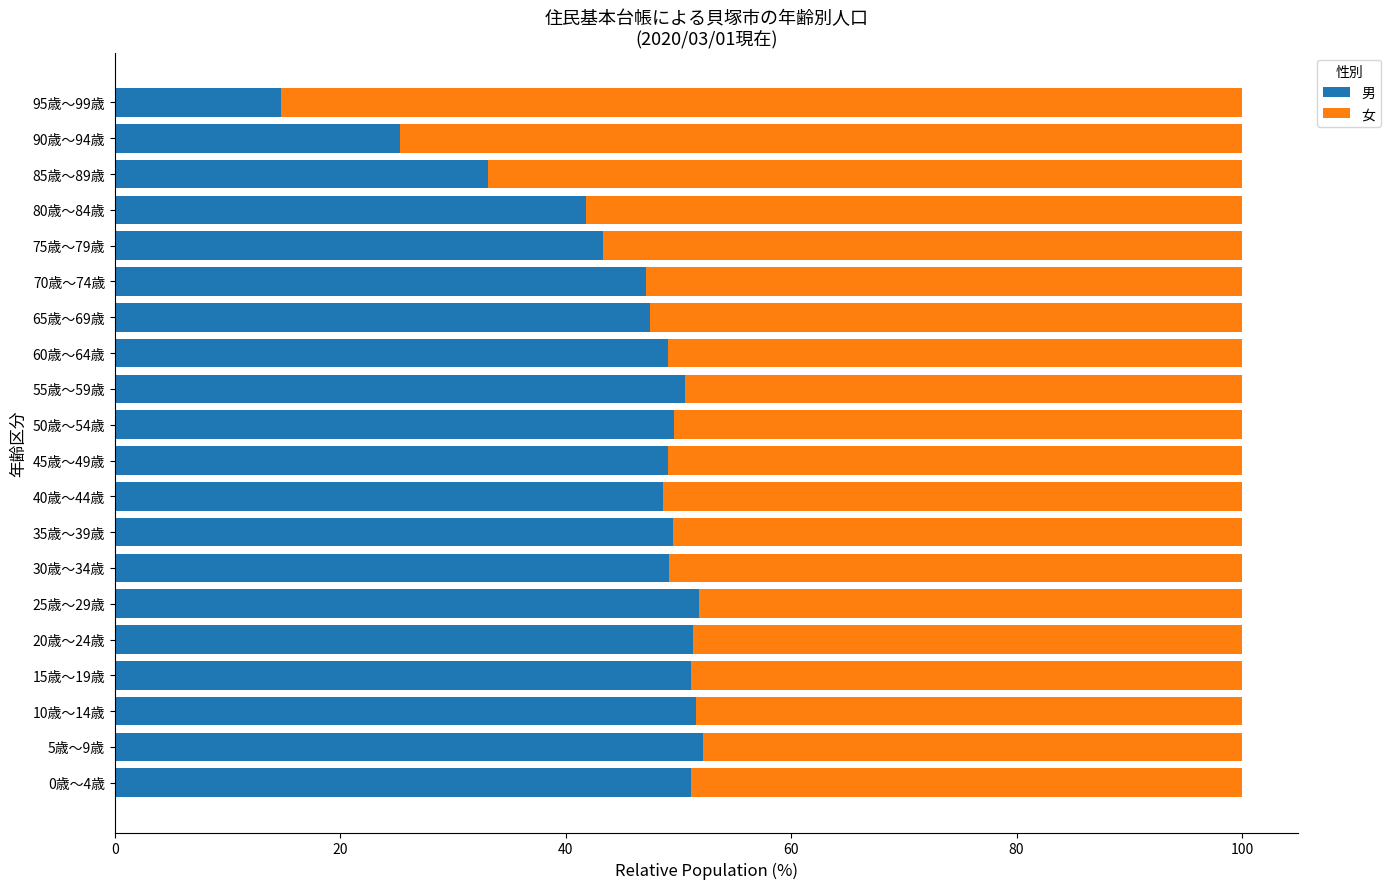

What is the total value across all series at 0歳～4歳?

100.0